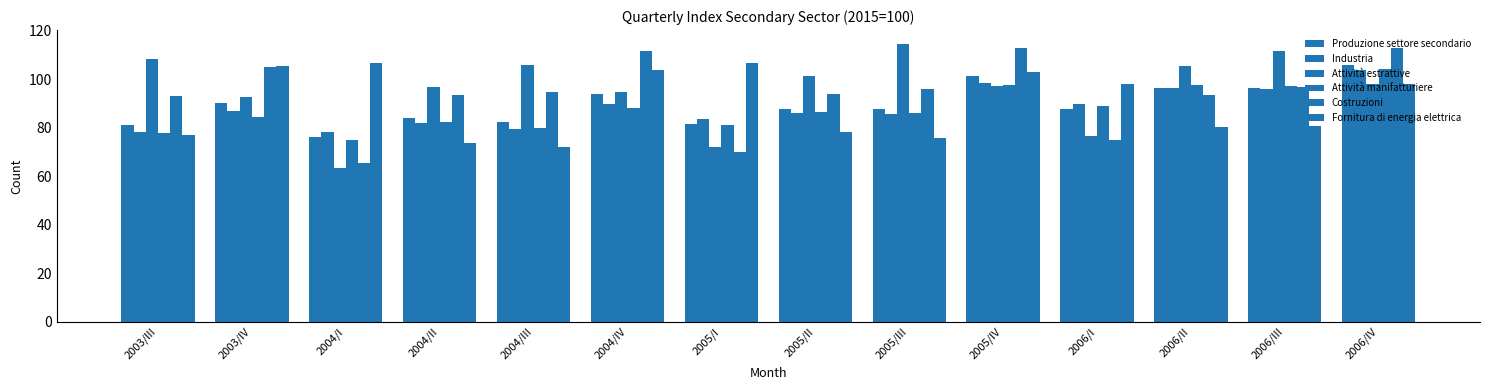

What position from the left is 2006/IV?

14